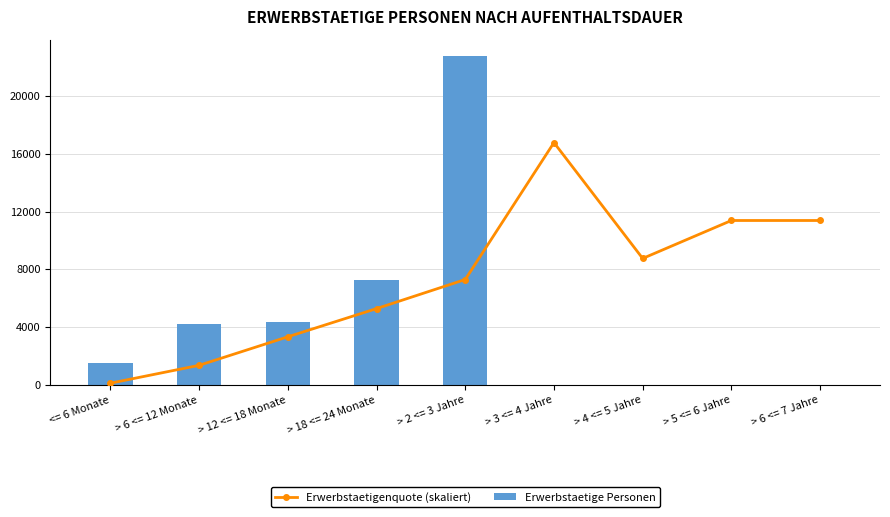

Where does the Erwerbstaetige Personen series first go above 1504?

> 6 <= 12 Monate